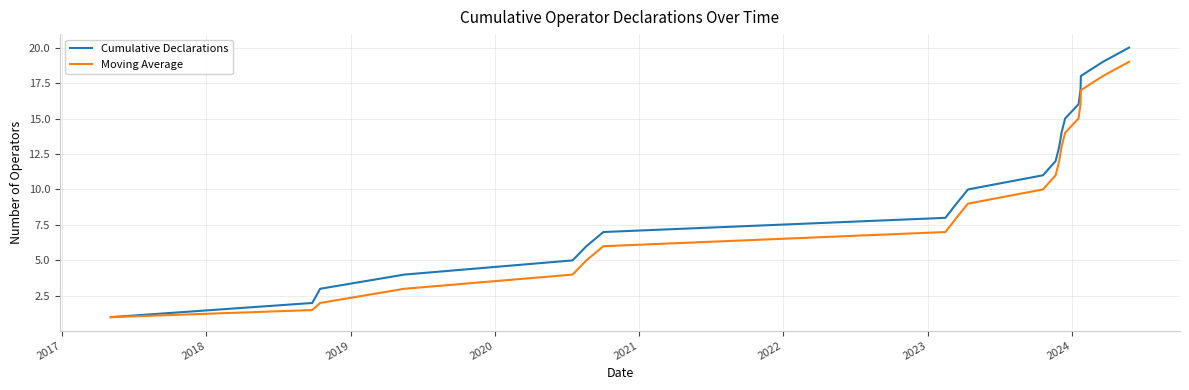

Which series has the largest total across all categories?

Cumulative Declarations